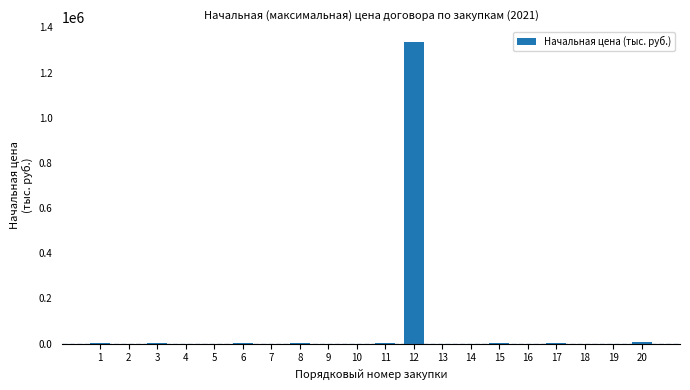

What is the sum of all values?

1359476.8